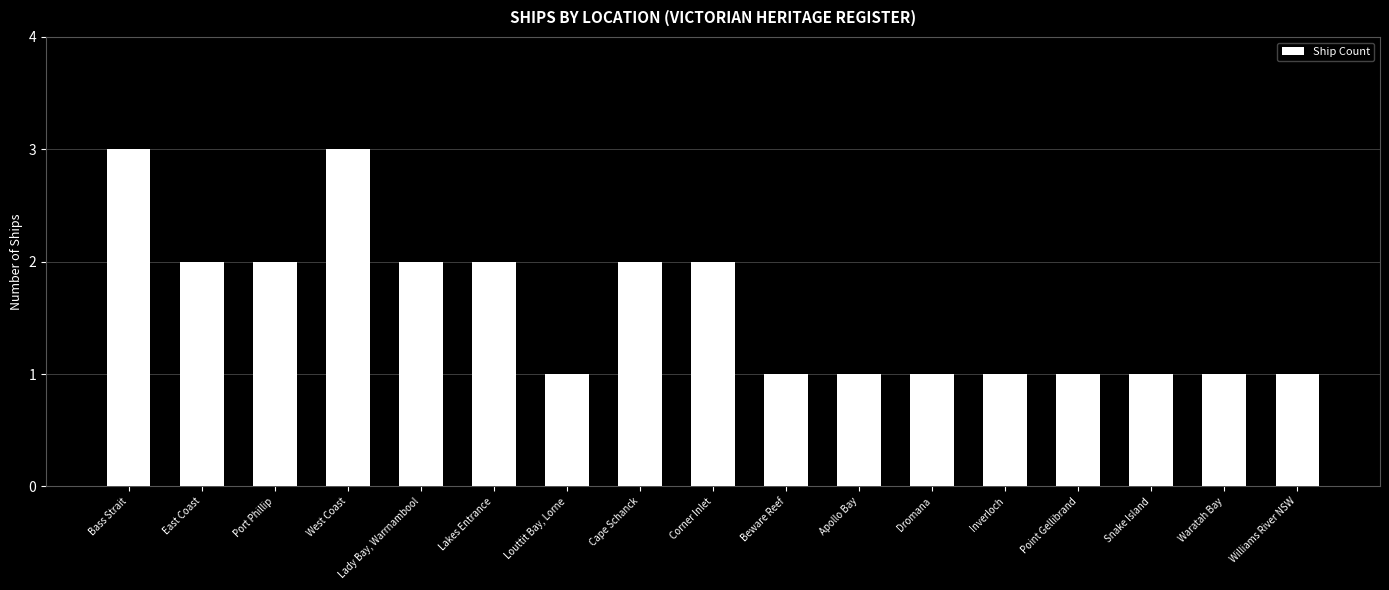

Count the number of data series in this chart.

1